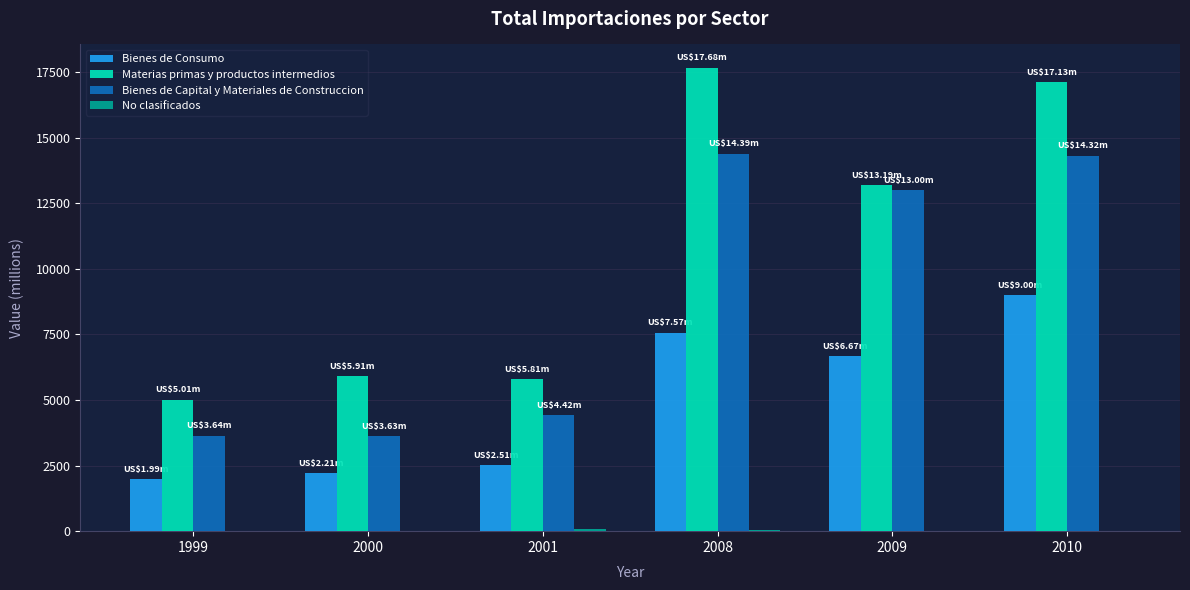

Which series changed the most between 1999 and 2001?

Materias primas y productos intermedios